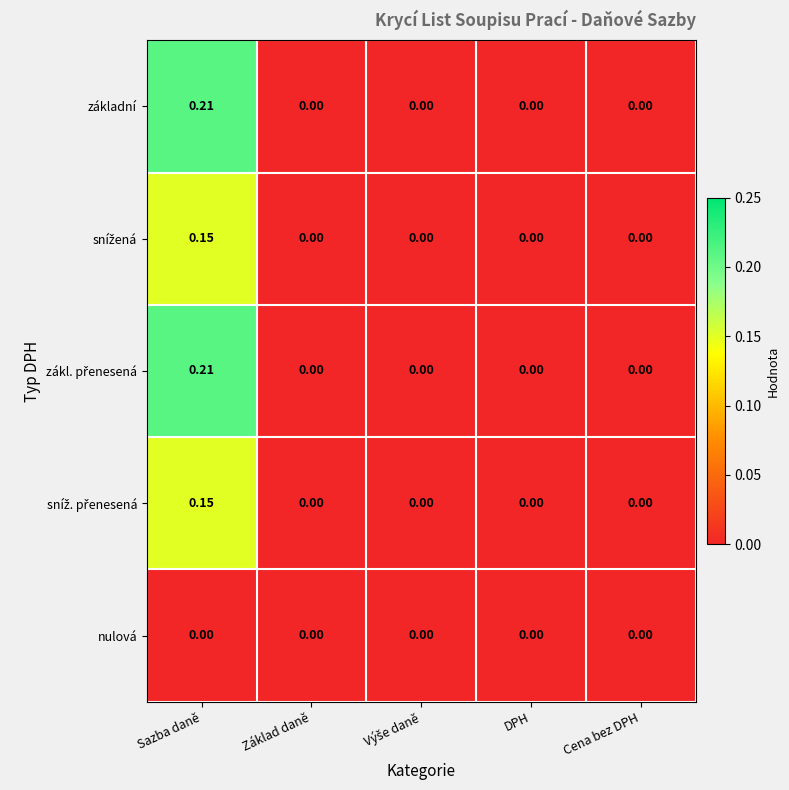

Is the value of nulová at Sazba daně greater than the value of základní at Sazba daně?

No